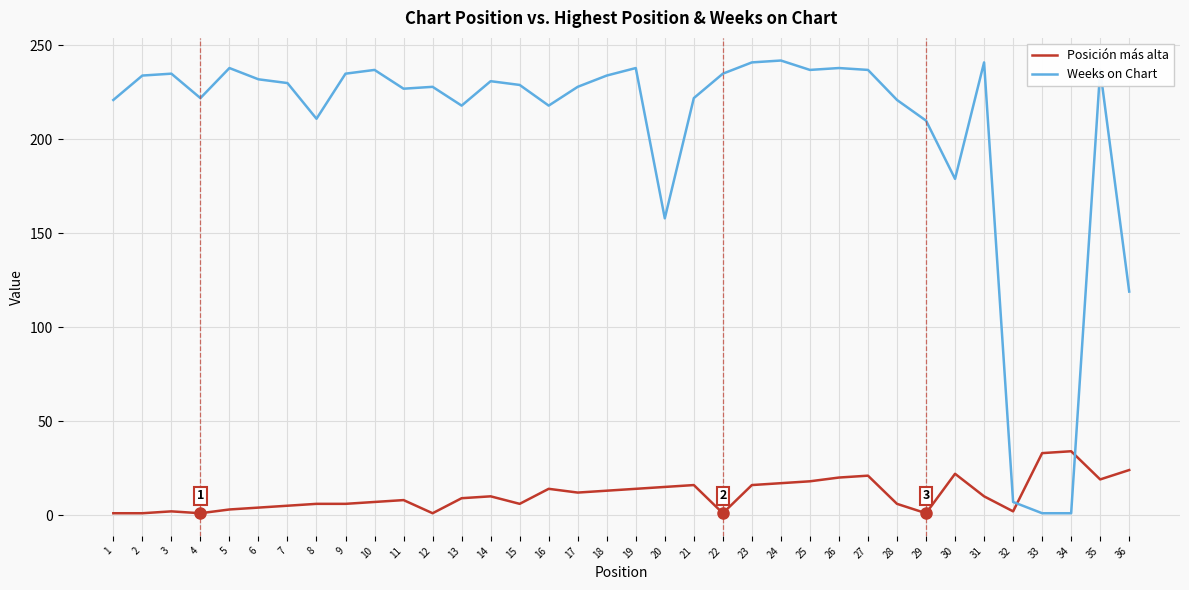

What is the greatest value displayed?

242